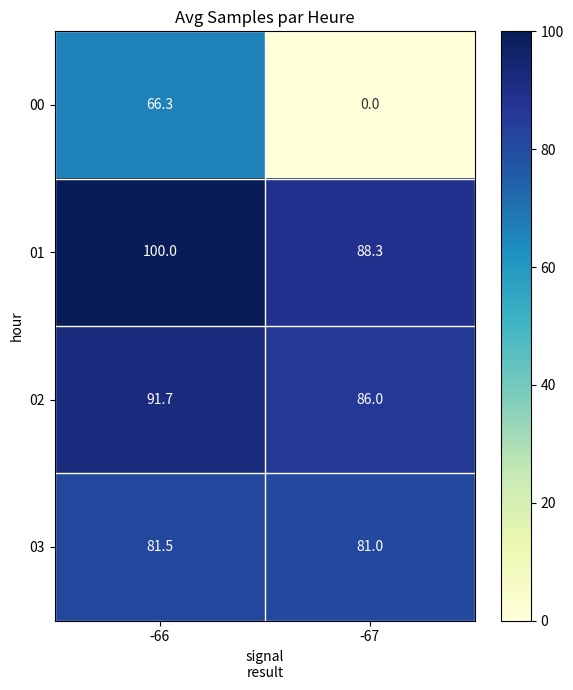

At which category is the sum across all series the highest?

-66